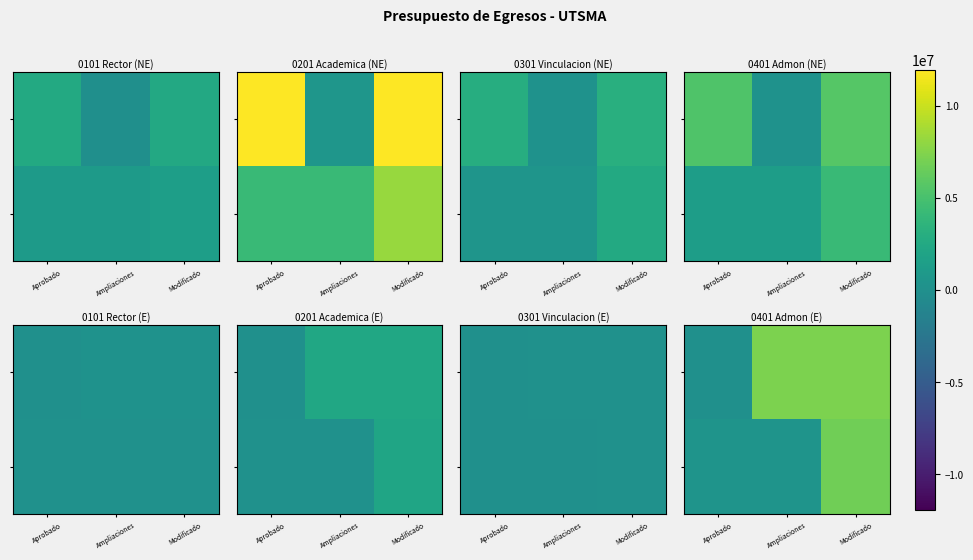

At which category is the sum across all series the highest?

Modificado